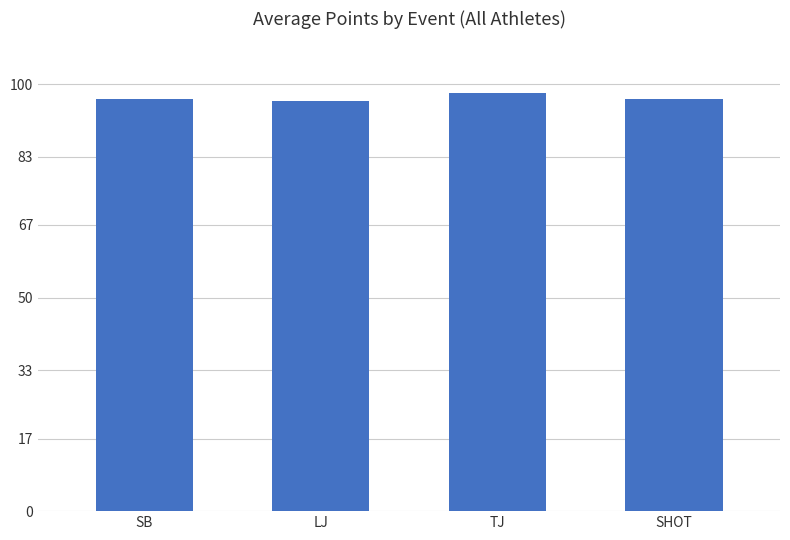

At which category does the chart reach its peak across all series?

TJ